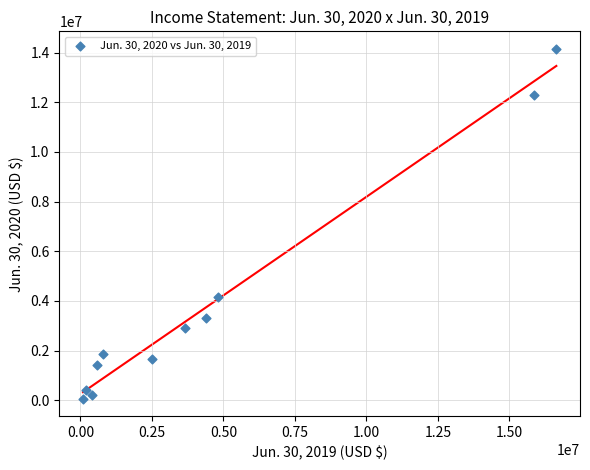

What Y value in the scatter plot is closest to 7110000?

4152000